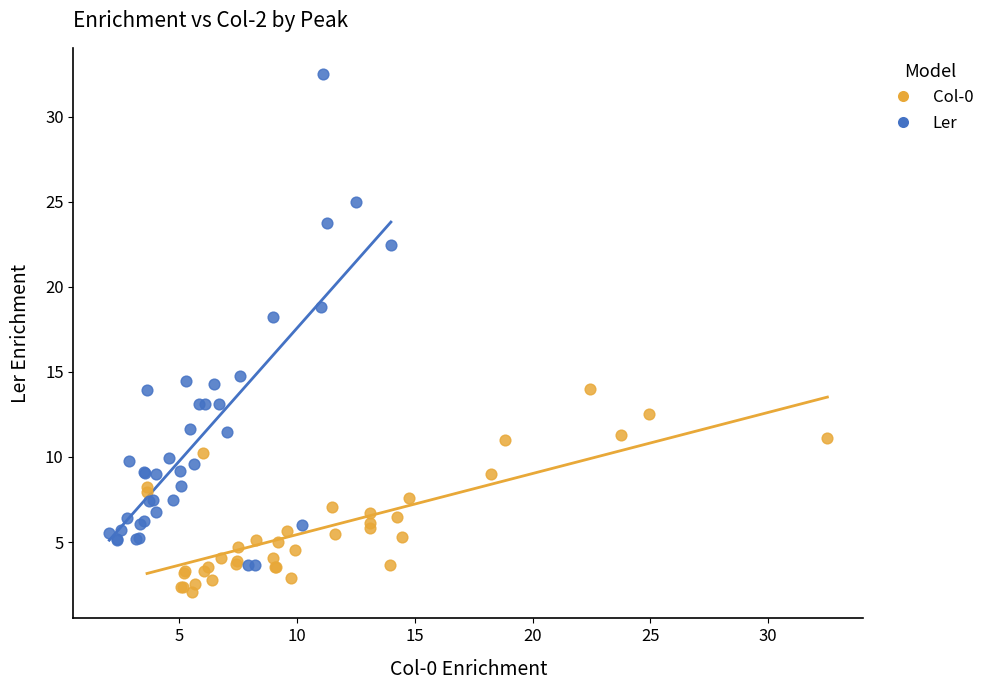

Which series contains the lowest Y value?

Col-0